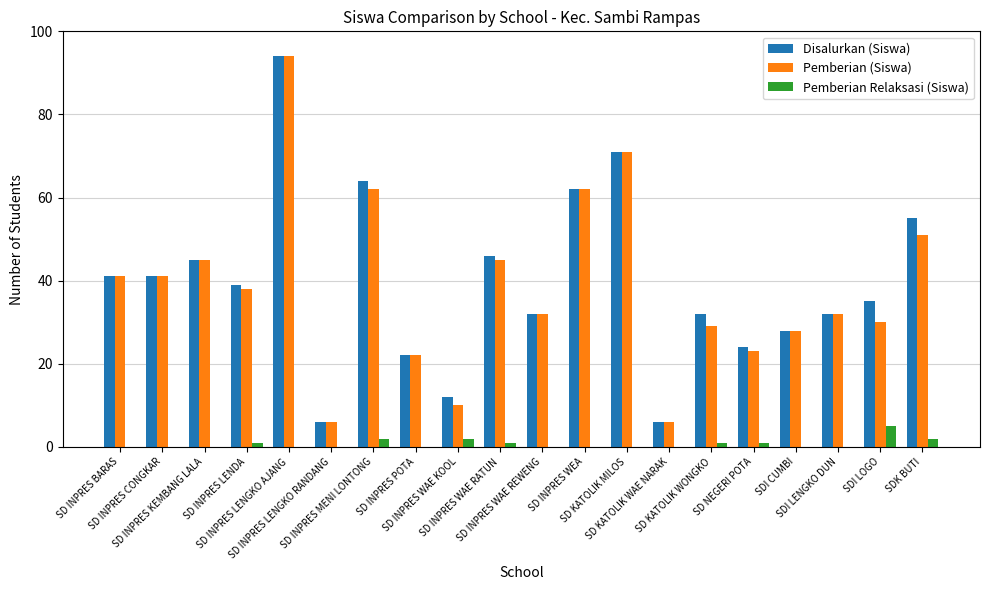

What is the sum of all Pemberian (Siswa) values?

768